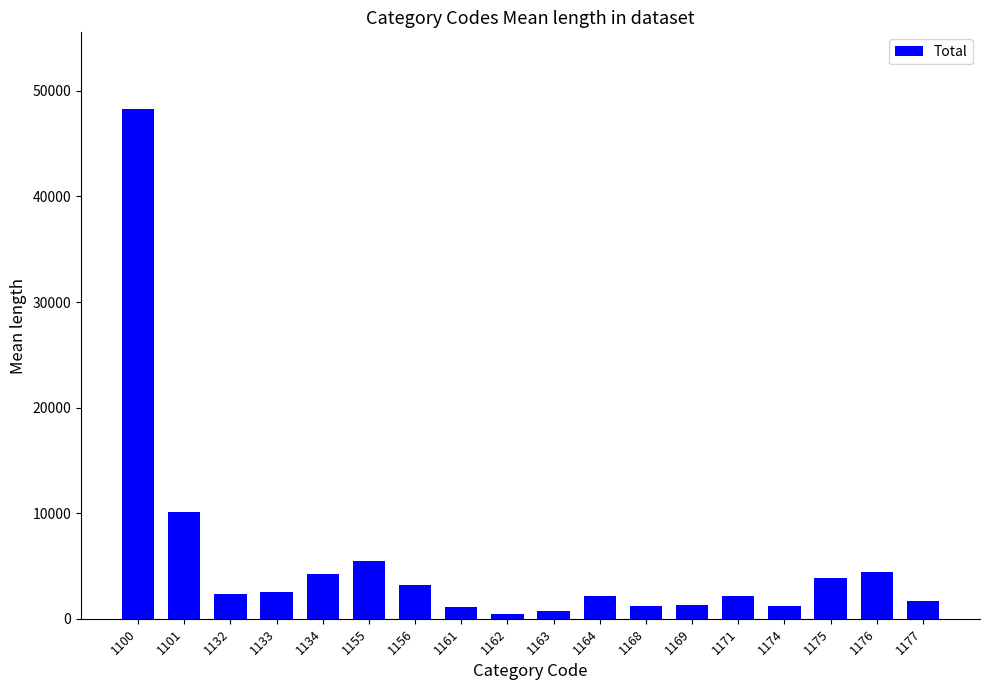

The value at 1155 is 5483. True or false?

True